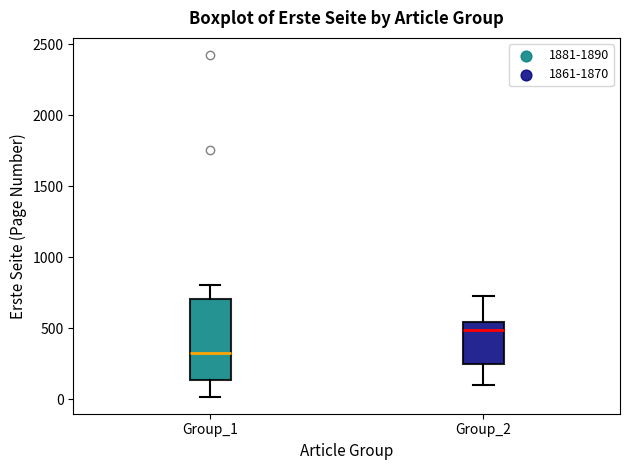

Reading left to right, read every box against the y-axis: the position of its median line, the range the box covers, and the ends of its whiskers. The values are not printed on the chart, so give them approximately, as read against the axis.

Group_1: median 300, box 150 to 700, whiskers 0 to 800
Group_2: median 500, box 250 to 550, whiskers 100 to 750